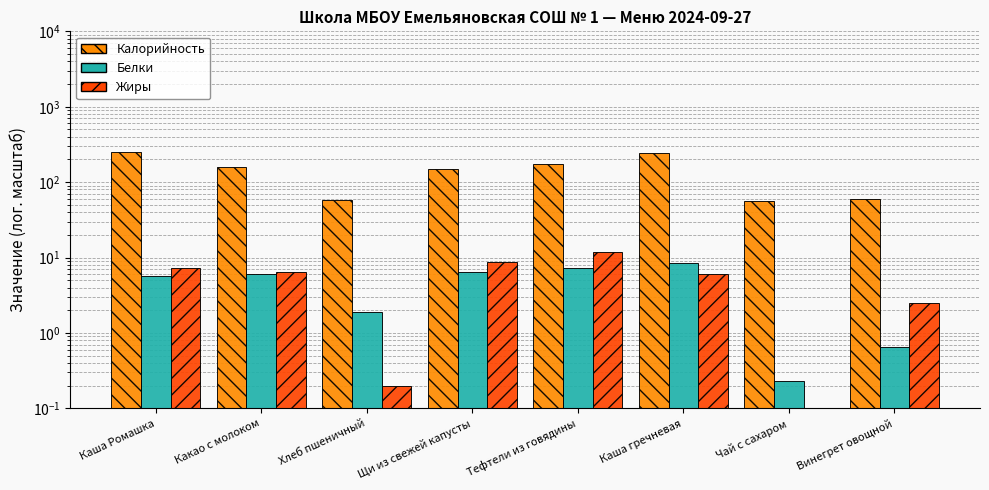

Reading left to right, transcribe all the data shown in this chart.

Калорийность: 253.0	160.0	58.7	148.6	173.1	243.0	56.0	60.0
Белки: 5.6	6.0	1.9	6.4	7.2	8.6	0.2	0.7
Жиры: 7.2	6.4	0.2	8.6	11.8	6.1	0.1	2.5